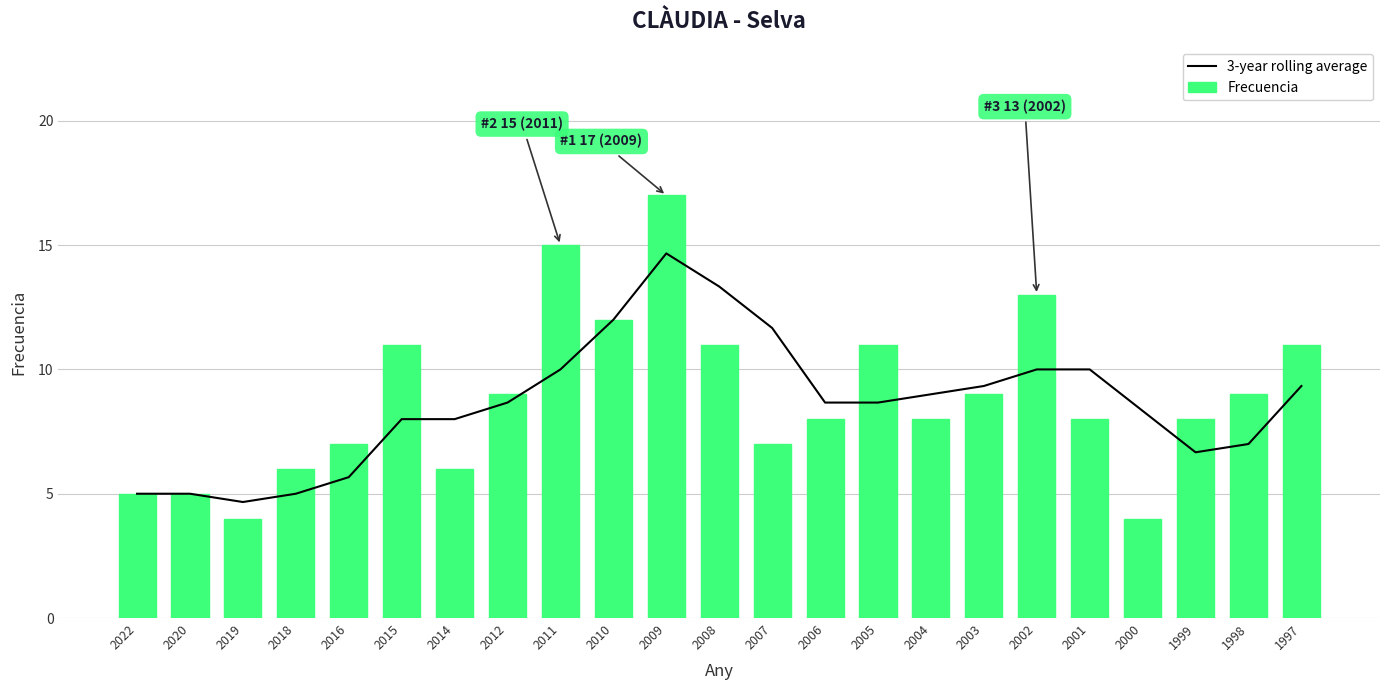

Is it true that 3-year rolling average equals 10.0 at 2002?

True